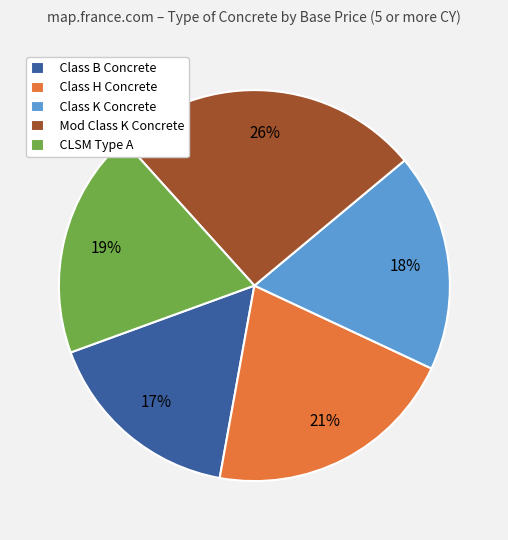

The CLSM Type A slice represents 19% of the pie. True or false?

True